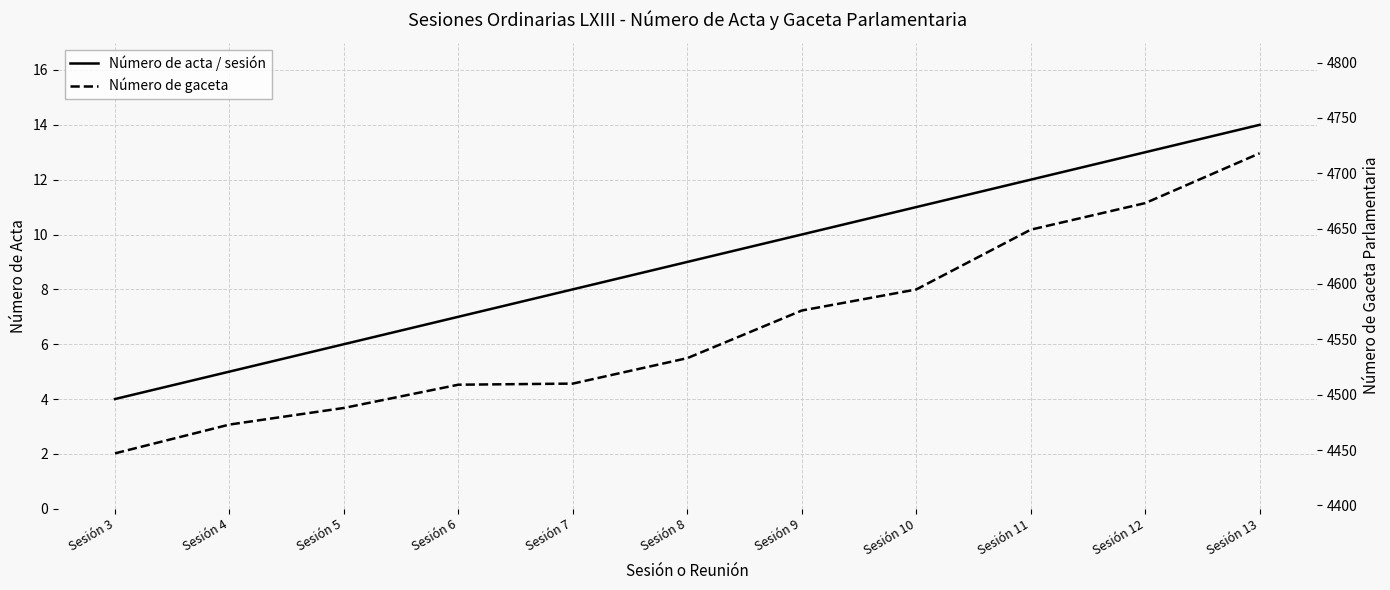

How many series are shown in this chart?

2